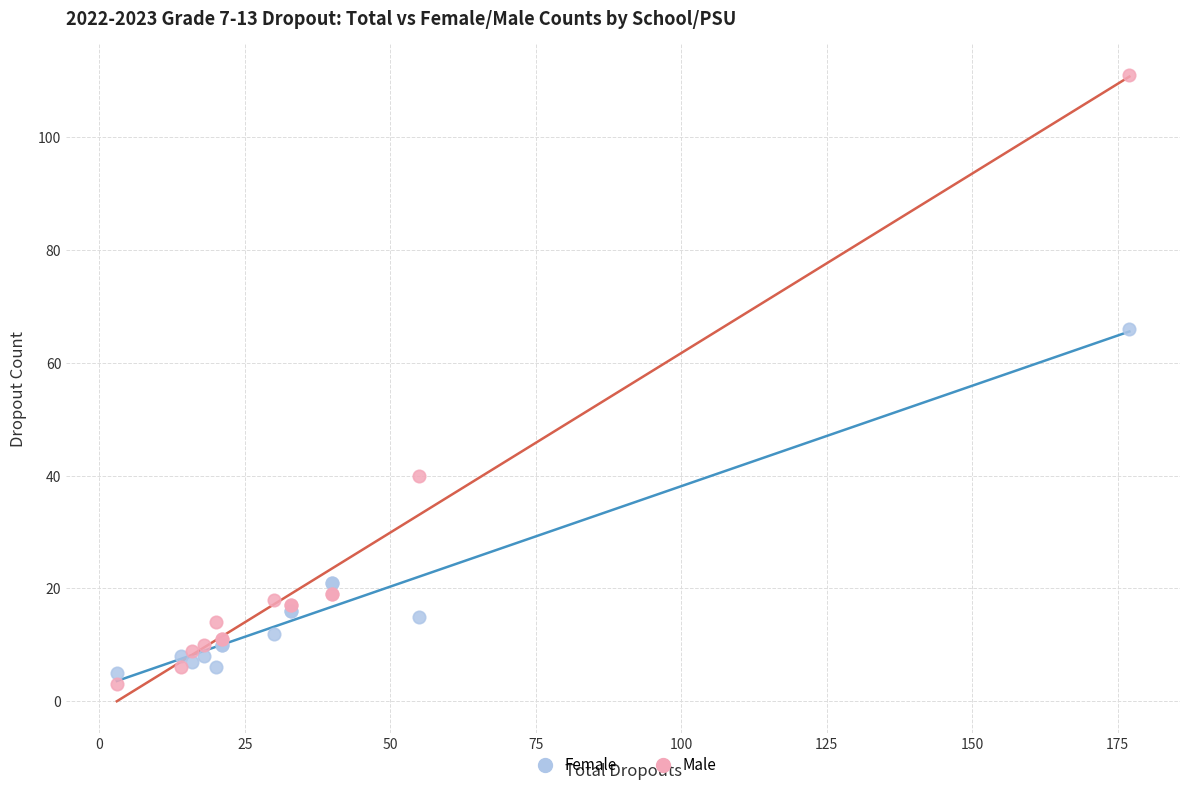

Which series reaches the maximum Y coordinate?

Male